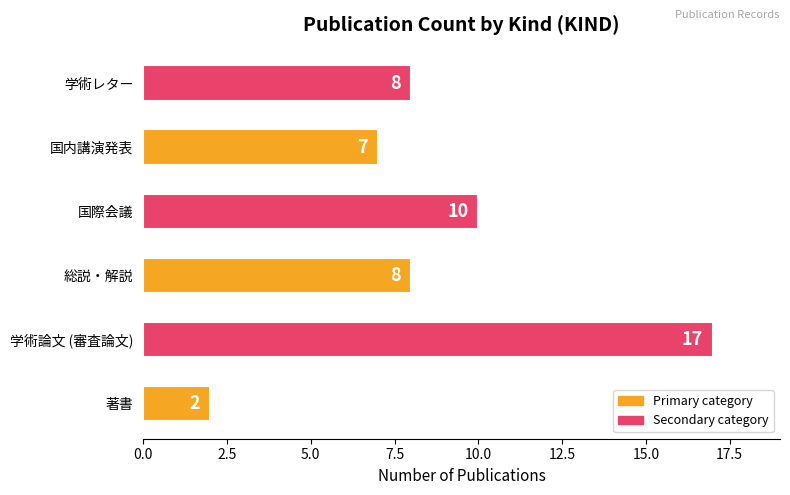

The value at 学術論文 (審査論文) is 22. True or false?

False